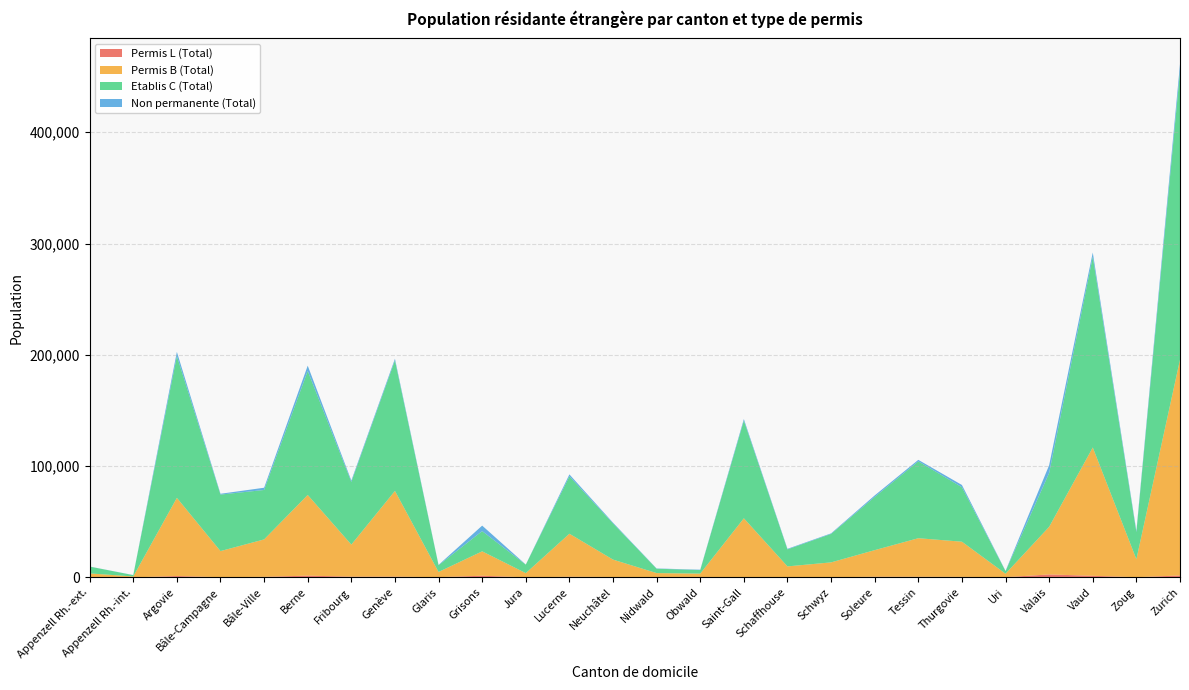

Reading right to left, list all the values displayed in this chart.

Permis L (Total): 1695	148	1405	2623	155	437	528	559	94	89	203	63	38	325	555	40	1469	165	661	637	1547	461	172	1189	8	15
Permis B (Total): 193911	16160	115305	42812	3125	31611	34654	23911	13367	9771	52882	3309	3806	15636	38659	3761	21916	4694	77028	28794	72521	33639	23449	70254	822	3527
Etablis C (Total): 259206	24327	171377	48355	2299	48929	69067	47812	25584	15291	87757	3198	3916	32500	51556	7644	18168	6050	117264	56325	111387	44422	50770	127408	1179	6138
Non permanente (Total): 6437	1184	3829	7026	270	2042	1346	1353	494	499	1399	325	241	689	1767	77	4945	313	1490	1236	4768	2016	719	3758	73	75